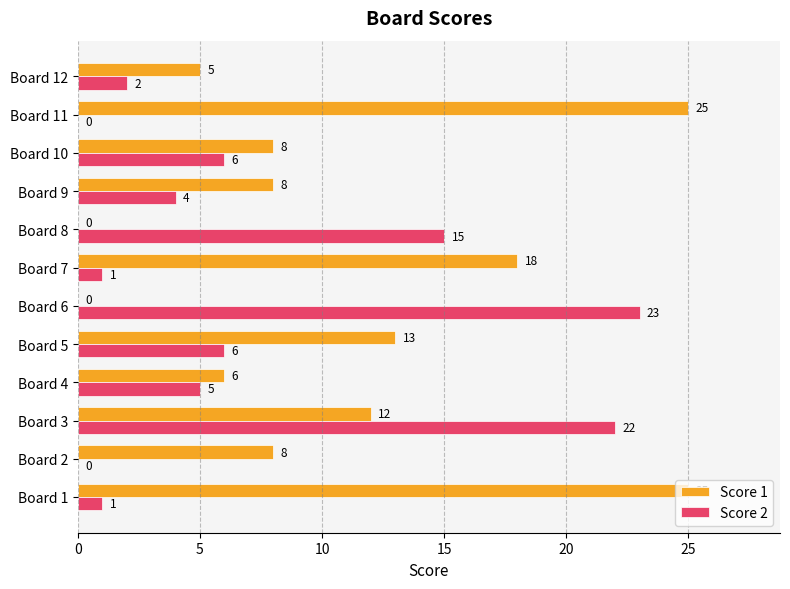

What is the average value of the Score 2 series?

7